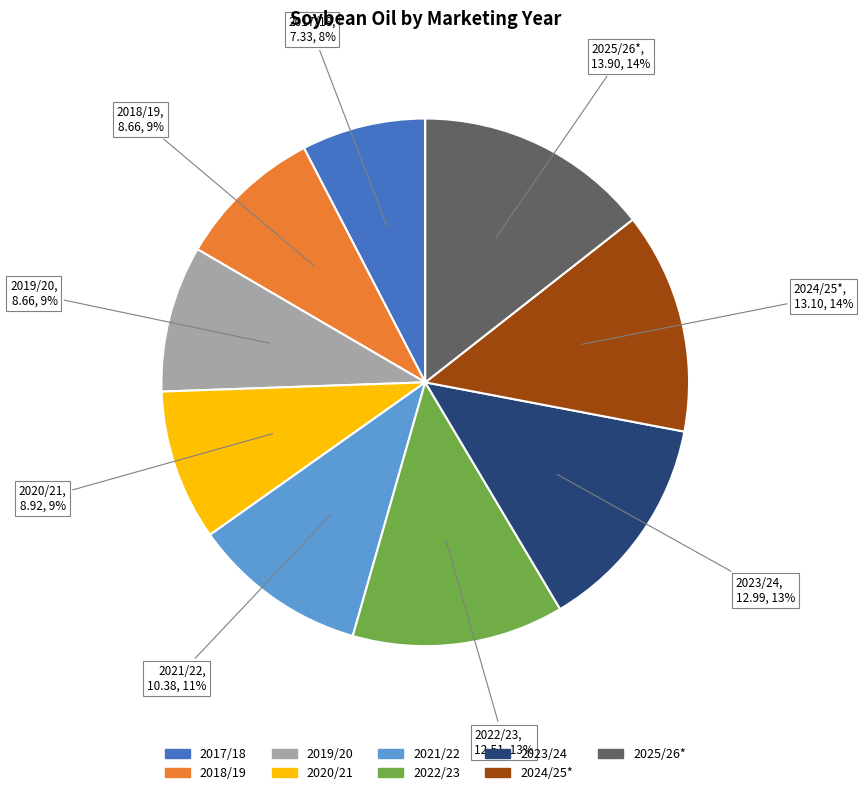

To the nearest percent, what is the average slice percentage?

11%